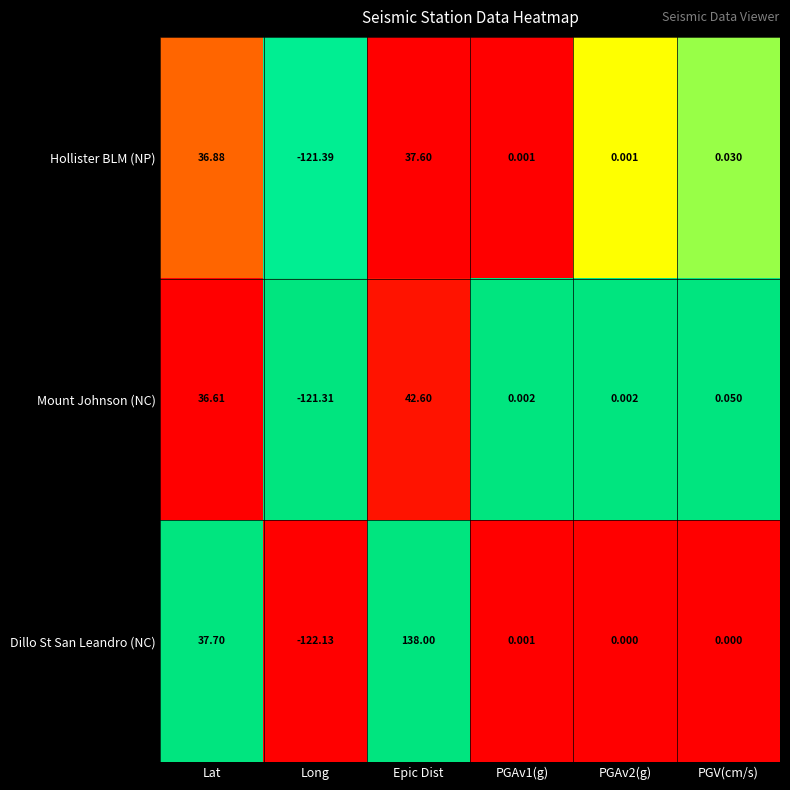

Rank the series by their maximum value, from highest to lowest.

Dillo St San Leandro (NC), Mount Johnson (NC), Hollister BLM (NP)